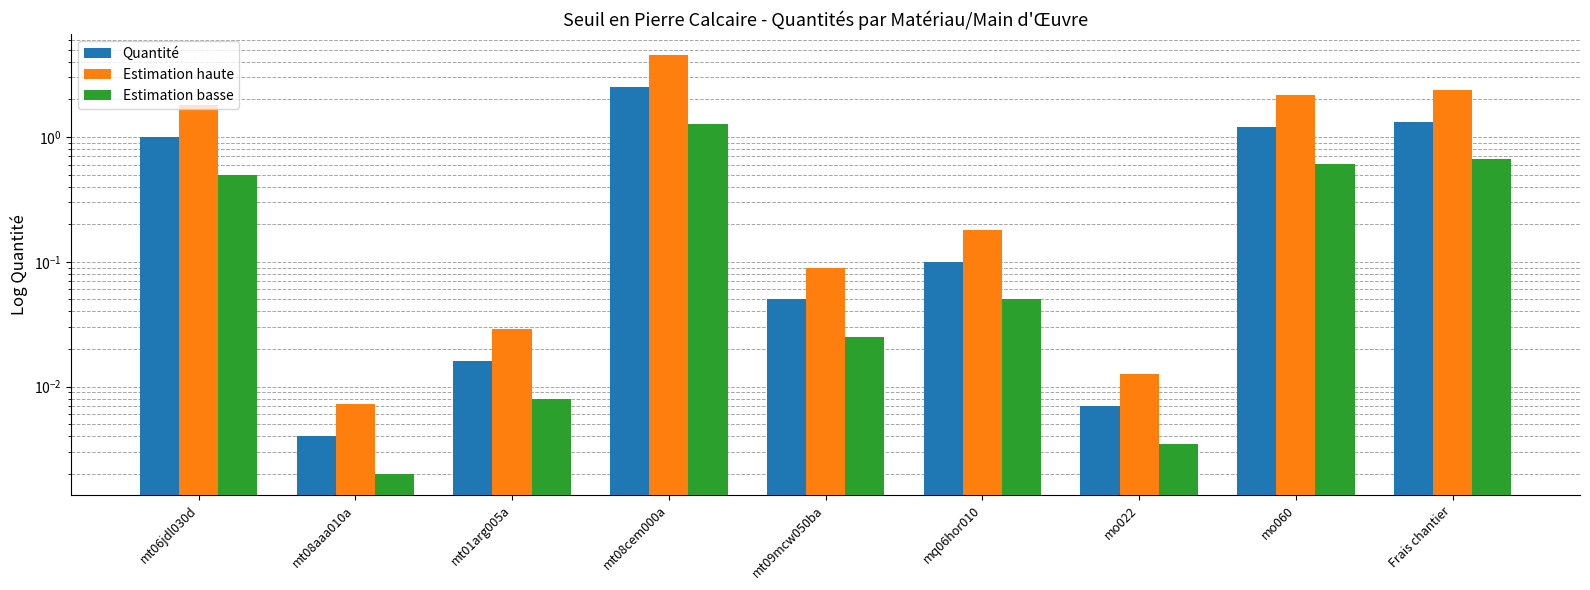

What is the sum of the Estimation haute values at Frais chantier and mt06jdl030d?

4.2